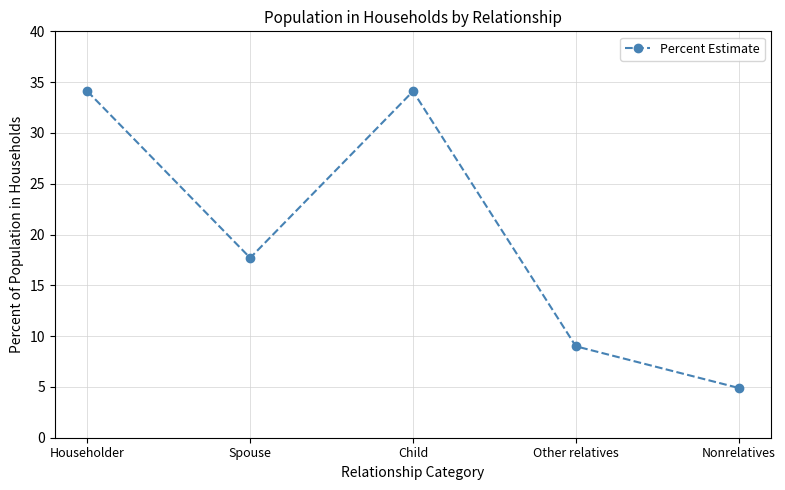

The value at Other relatives is 4.2. True or false?

False